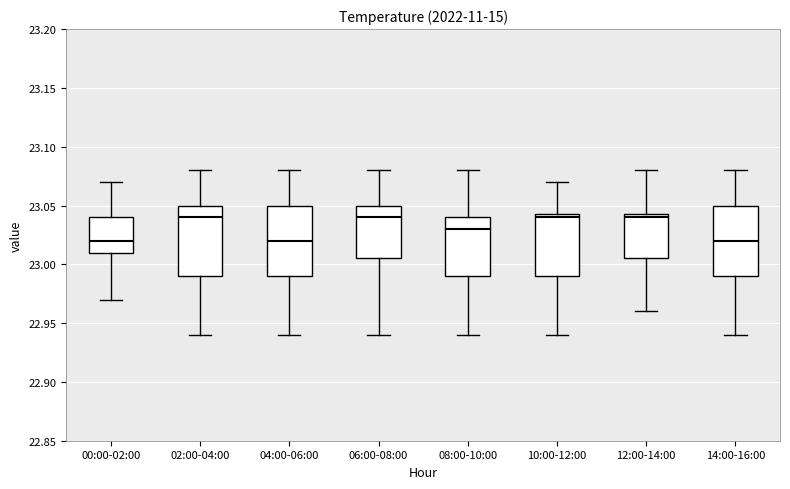

Where does the lower whisker of the box for 06:00-08:00 end on the y-axis? The values are not printed on the chart, so give them approximately, as read against the axis.

22.940